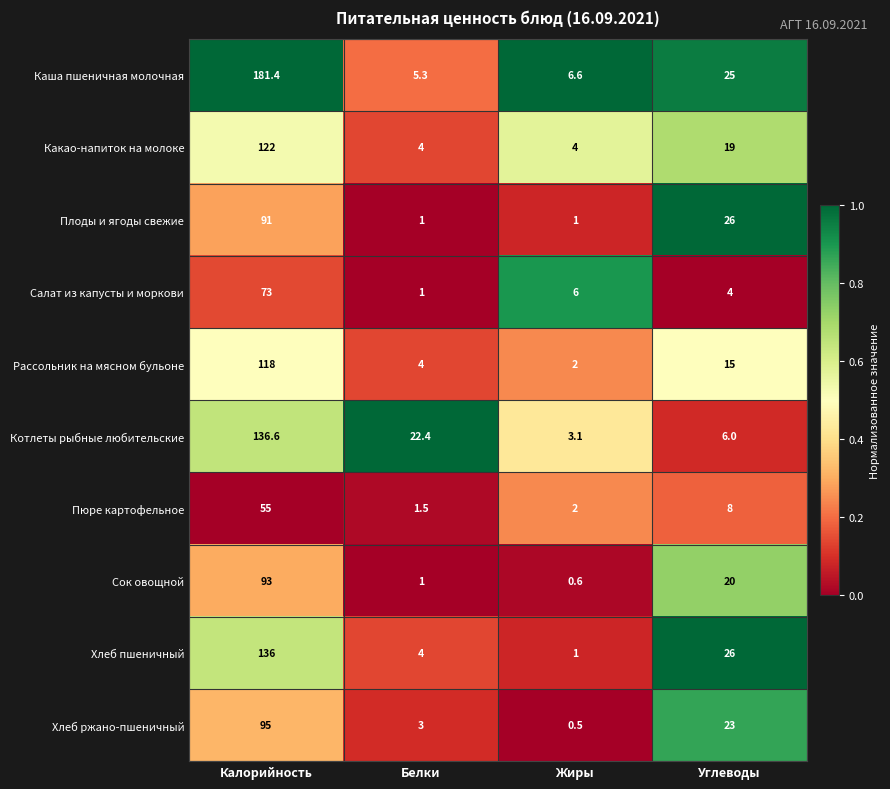

Between Белки and Углеводы, which series saw the biggest shift?

Плоды и ягоды свежие